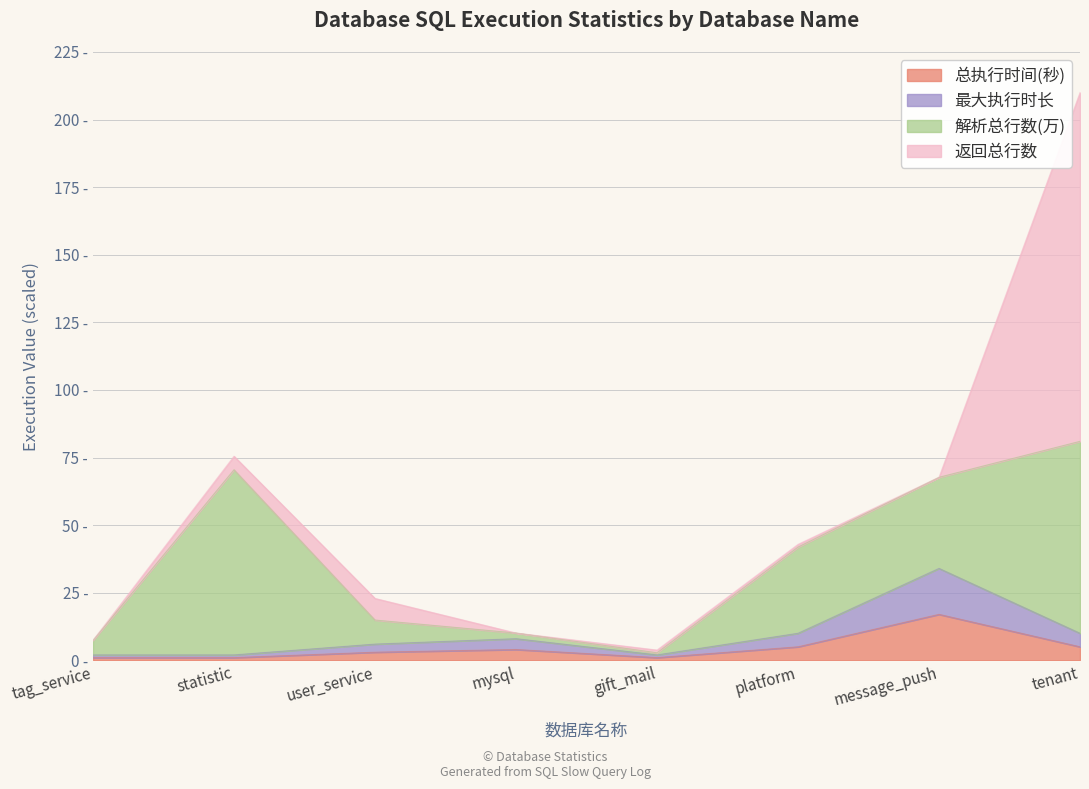

What is the average value of the 总执行时间(秒) series?

5